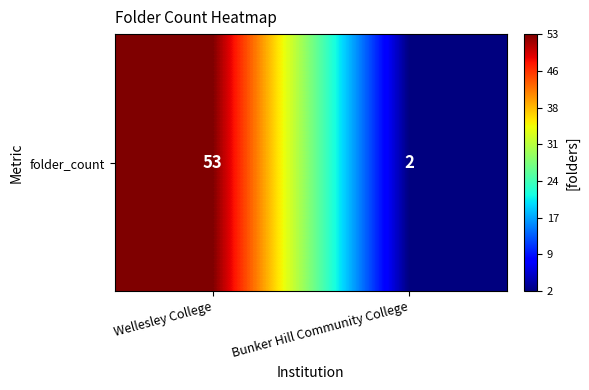

Between Wellesley College and Bunker Hill Community College, which is larger?

Wellesley College